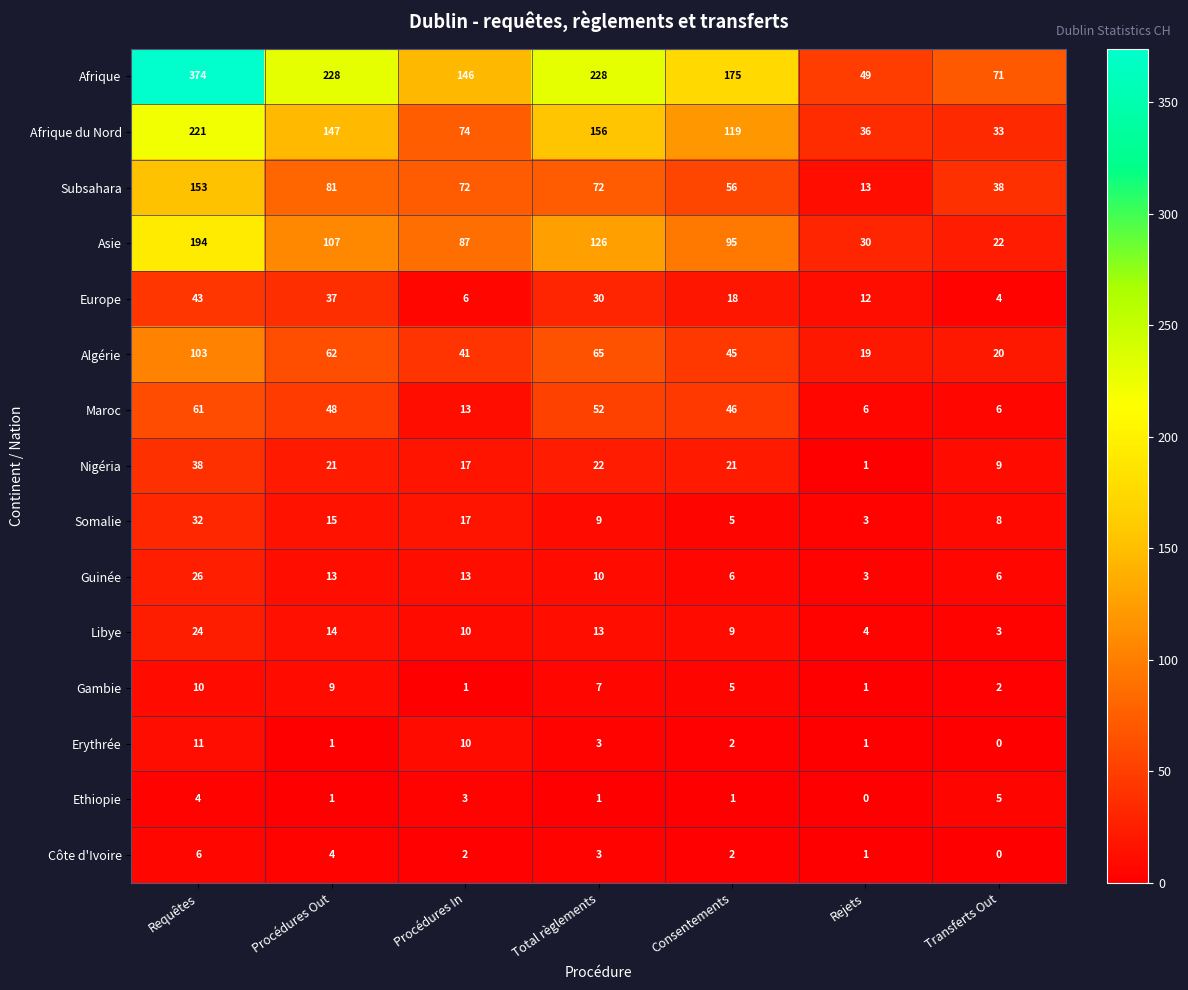

The value of Somalie at Transferts Out is 5. True or false?

False